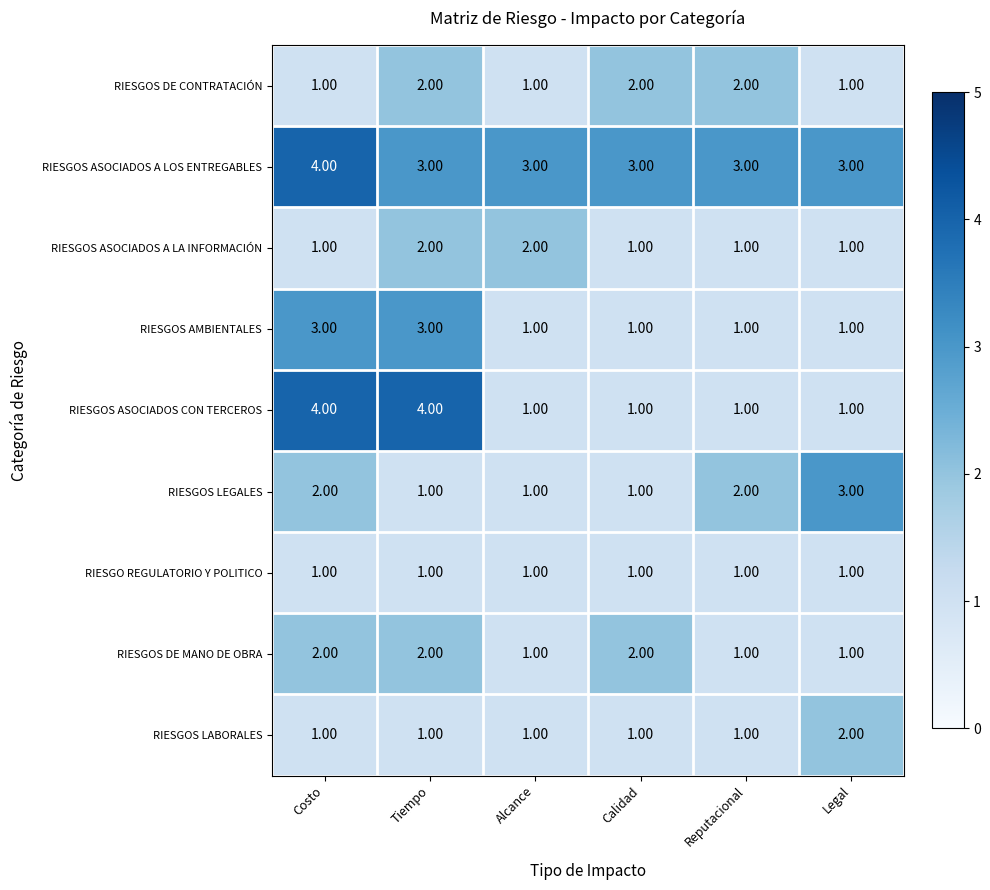

What is the difference between the second highest and minimum values in the RIESGOS ASOCIADOS CON TERCEROS series?

3